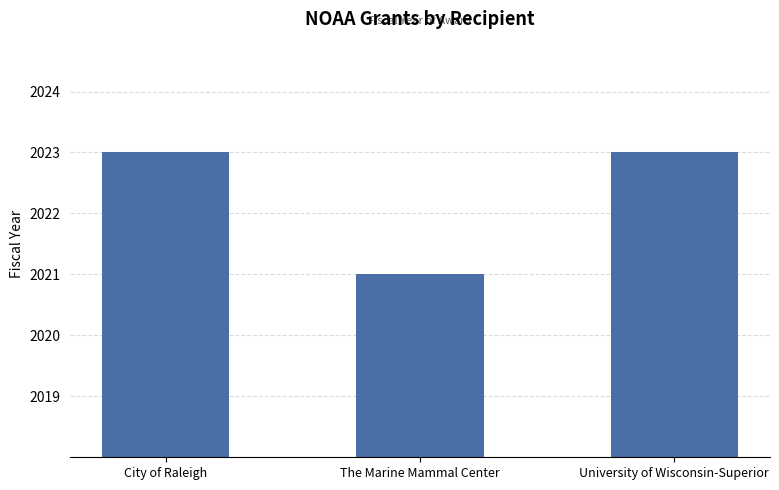

What is the value of the 2nd bar from the left?

2021